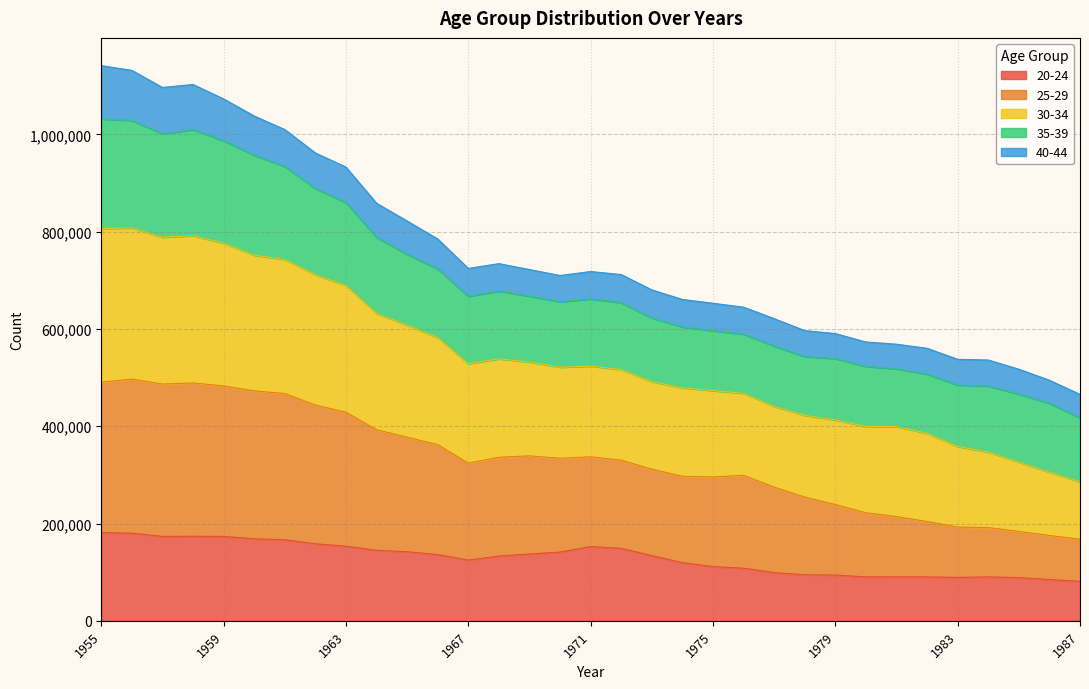

Which category has the lowest value in the 30-34 series?

1987